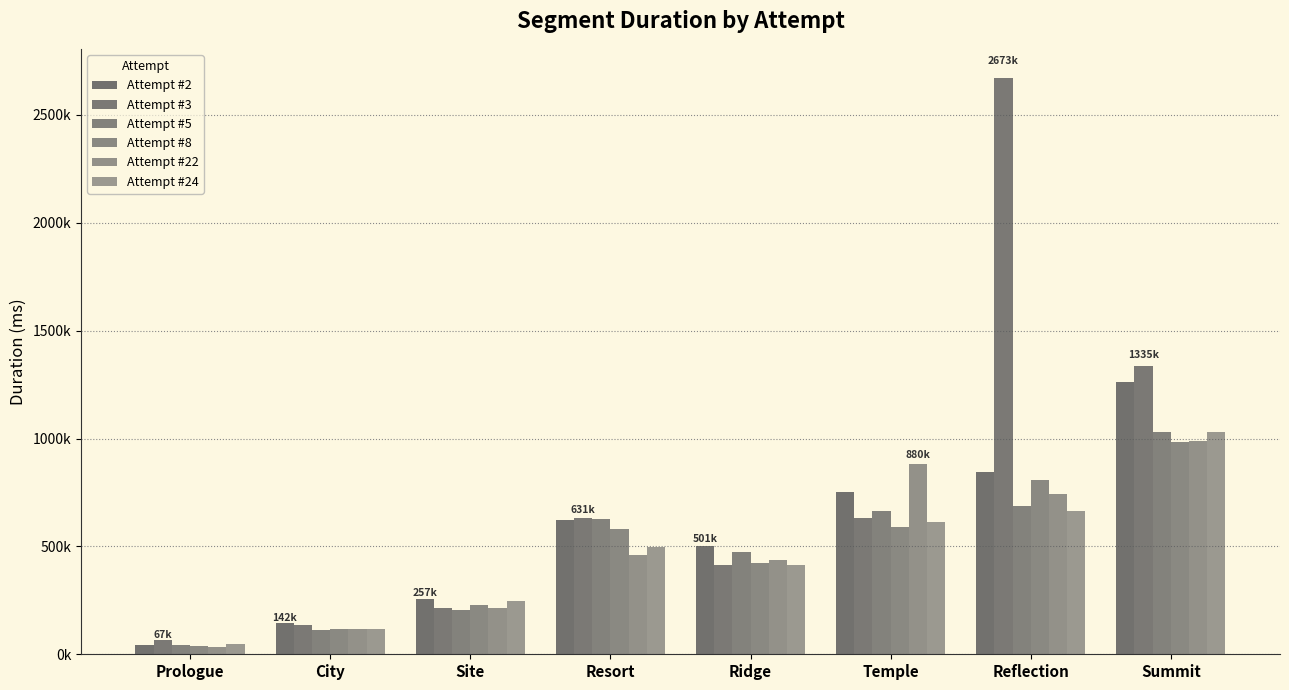

Reading left to right, extract all data points from this chart.

Attempt #2: Prologue=41389	City=142940	Site=257261	Resort=624519	Ridge=501125	Temple=752120	Reflection=846091	Summit=1260508
Attempt #3: Prologue=67111	City=134490	Site=213454	Resort=631231	Ridge=413504	Temple=631929	Reflection=2673009	Summit=1335613
Attempt #5: Prologue=43198	City=114666	Site=205107	Resort=626389	Ridge=472520	Temple=665086	Reflection=685270	Summit=1028547
Attempt #8: Prologue=38686	City=118573	Site=230061	Resort=579326	Ridge=424053	Temple=589144	Reflection=805755	Summit=984328
Attempt #22: Prologue=34736	City=116537	Site=213917	Resort=461197	Ridge=436899	Temple=880737	Reflection=743995	Summit=990411
Attempt #24: Prologue=47496	City=117902	Site=248721	Resort=496565	Ridge=415604	Temple=614182	Reflection=663161	Summit=1030646